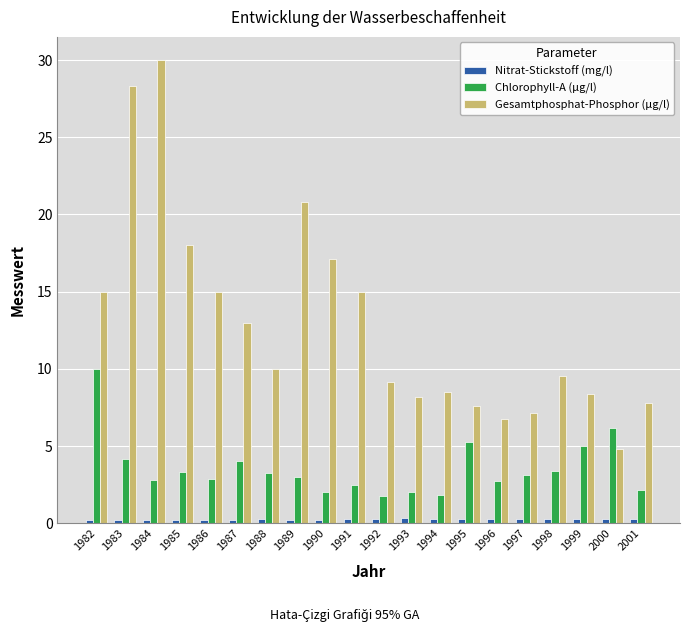

Is the value of Nitrat-Stickstoff (mg/l) at 1983 greater than the value of Gesamtphosphat-Phosphor (µg/l) at 1992?

No